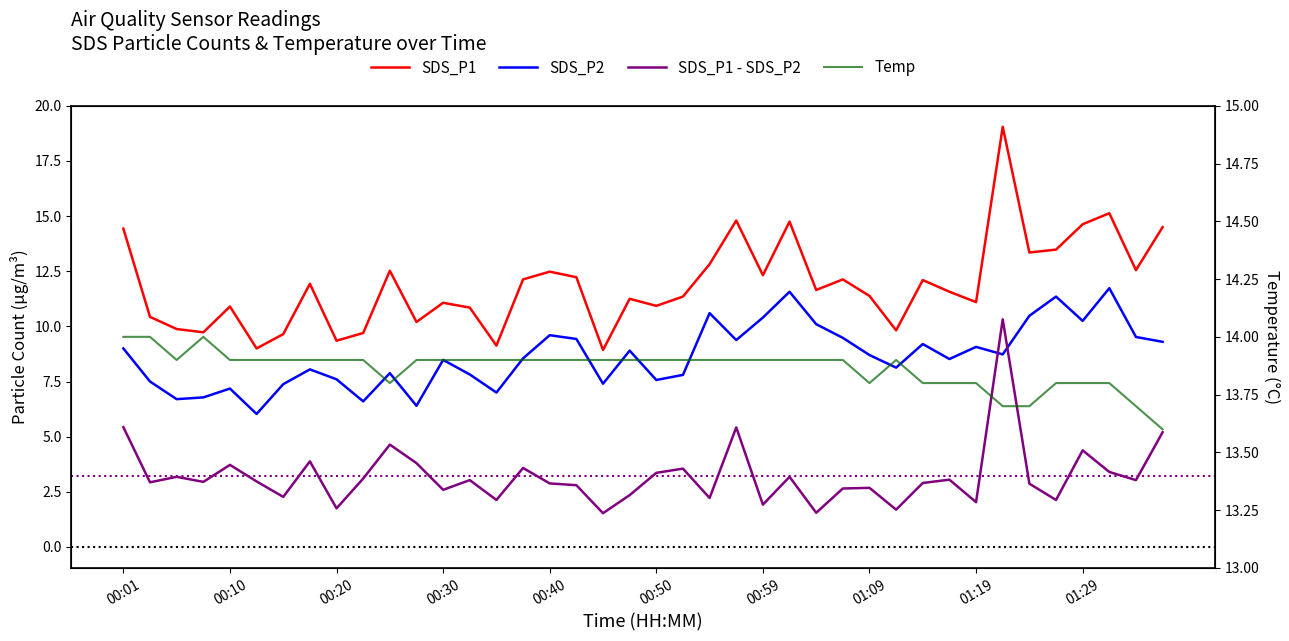

What are all the series names shown in the legend?

SDS_P1, SDS_P2, SDS_P1 - SDS_P2, Temp